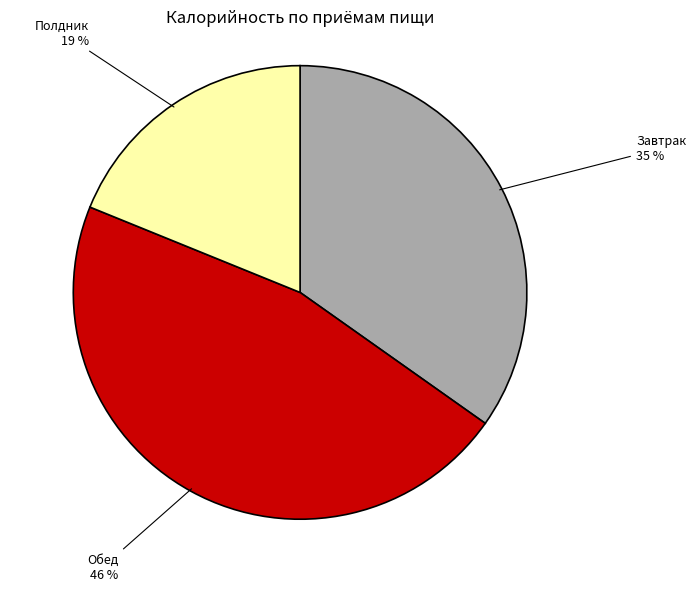

Which category has the biggest portion of the pie?

Обед